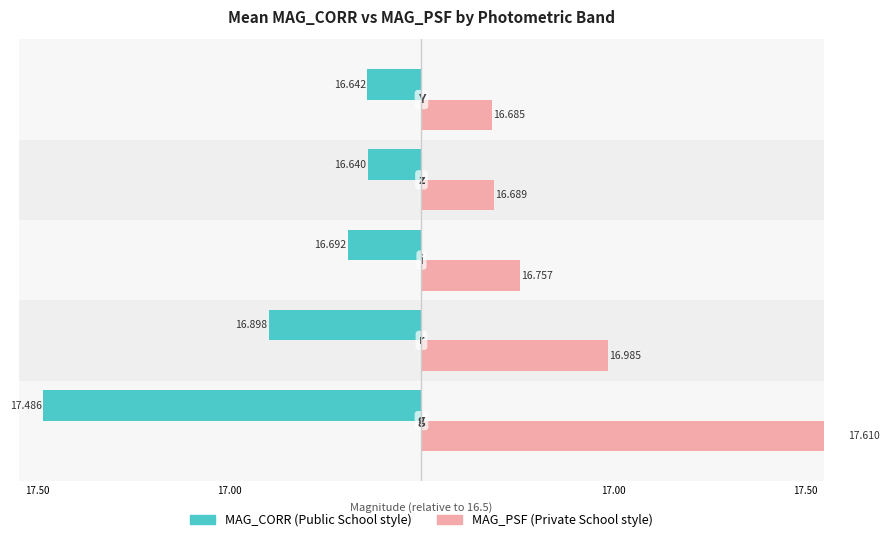

Rank the series by their average value, from highest to lowest.

MAG_PSF, MAG_CORR